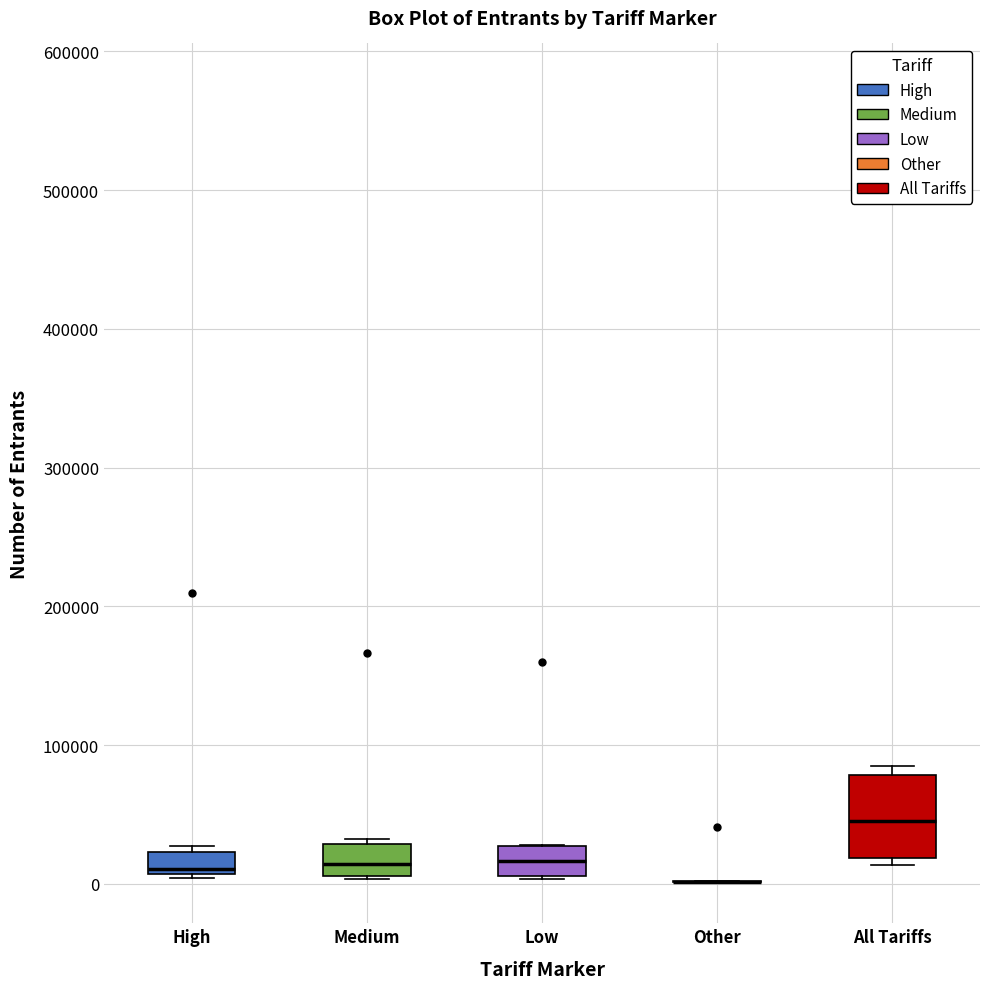

Comparing the boxes themselves (not the whiskers), which one is the tallest?

All Tariffs